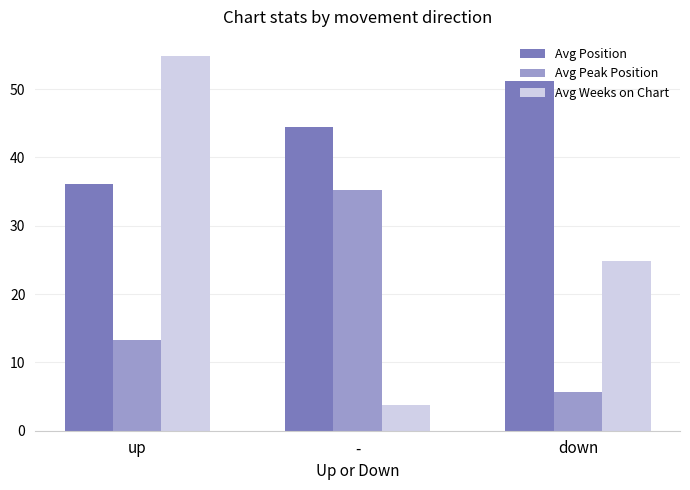

How many bars are there in each group?

3